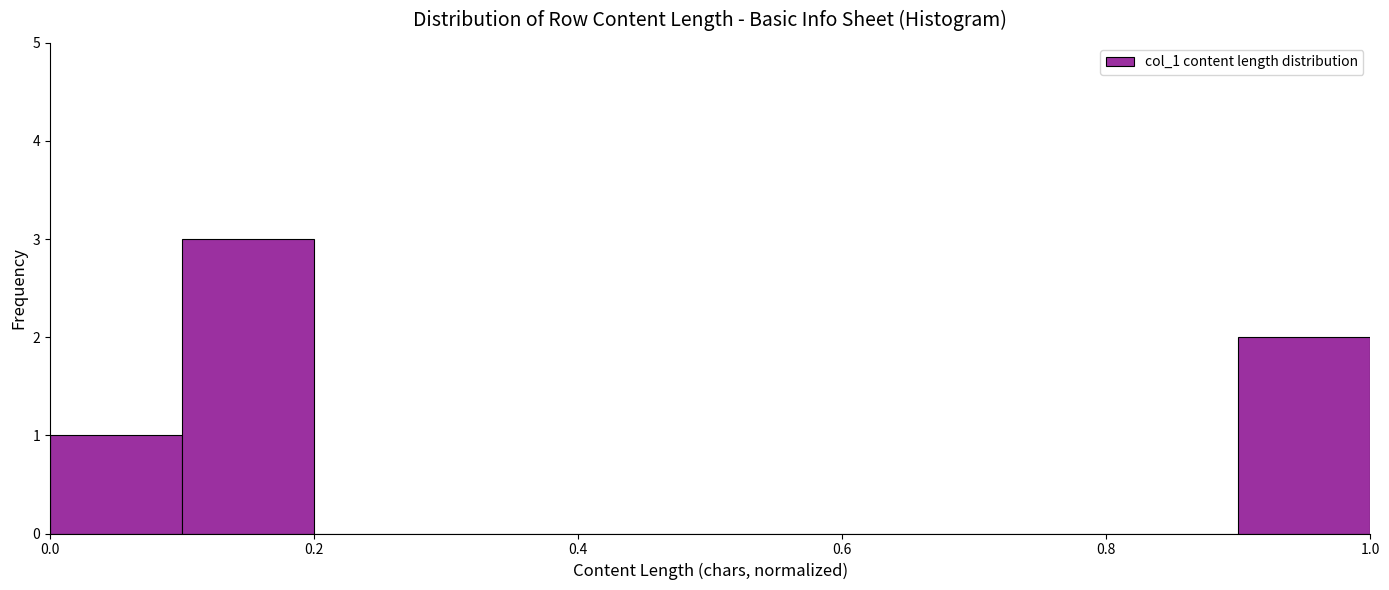

Reading left to right, transcribe this chart: for each bar, give the range it covers on the x-axis and its height. The values are not printed on the chart, so give them approximately, as read against the axis.

0.0 to 0.1: 1
0.1 to 0.2: 3
0.2 to 0.3: 0
0.3 to 0.4: 0
0.4 to 0.5: 0
0.5 to 0.6: 0
0.6 to 0.7: 0
0.7 to 0.8: 0
0.8 to 0.9: 0
0.9 to 1.0: 2